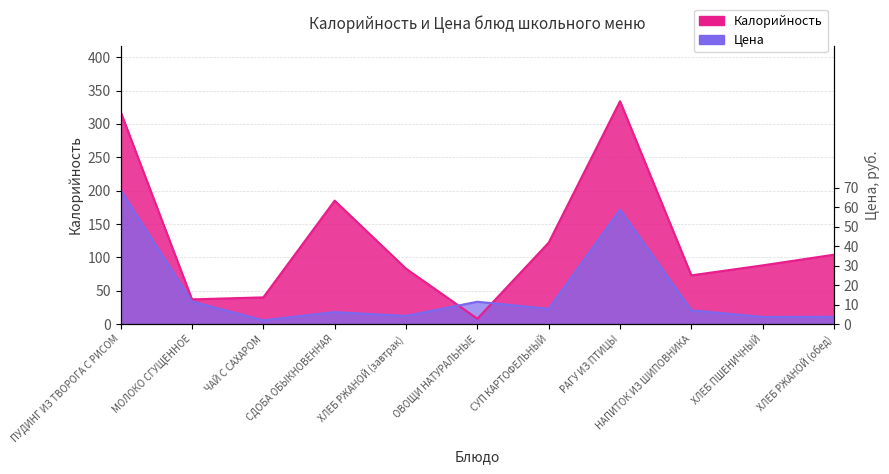

How many times do Цена and Калорийность cross each other?

2